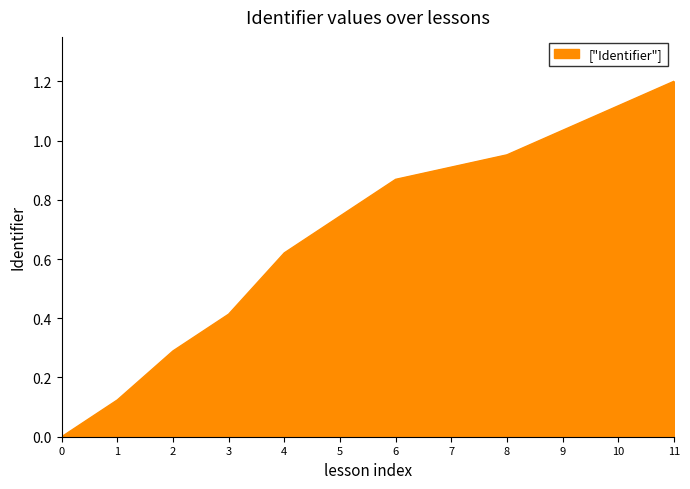

True or false: the data shows 0.4 at 9.

False